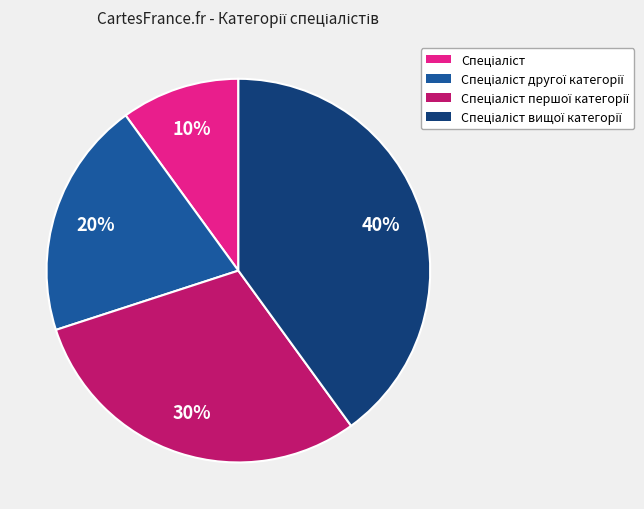

Is there a majority slice in this chart?

No